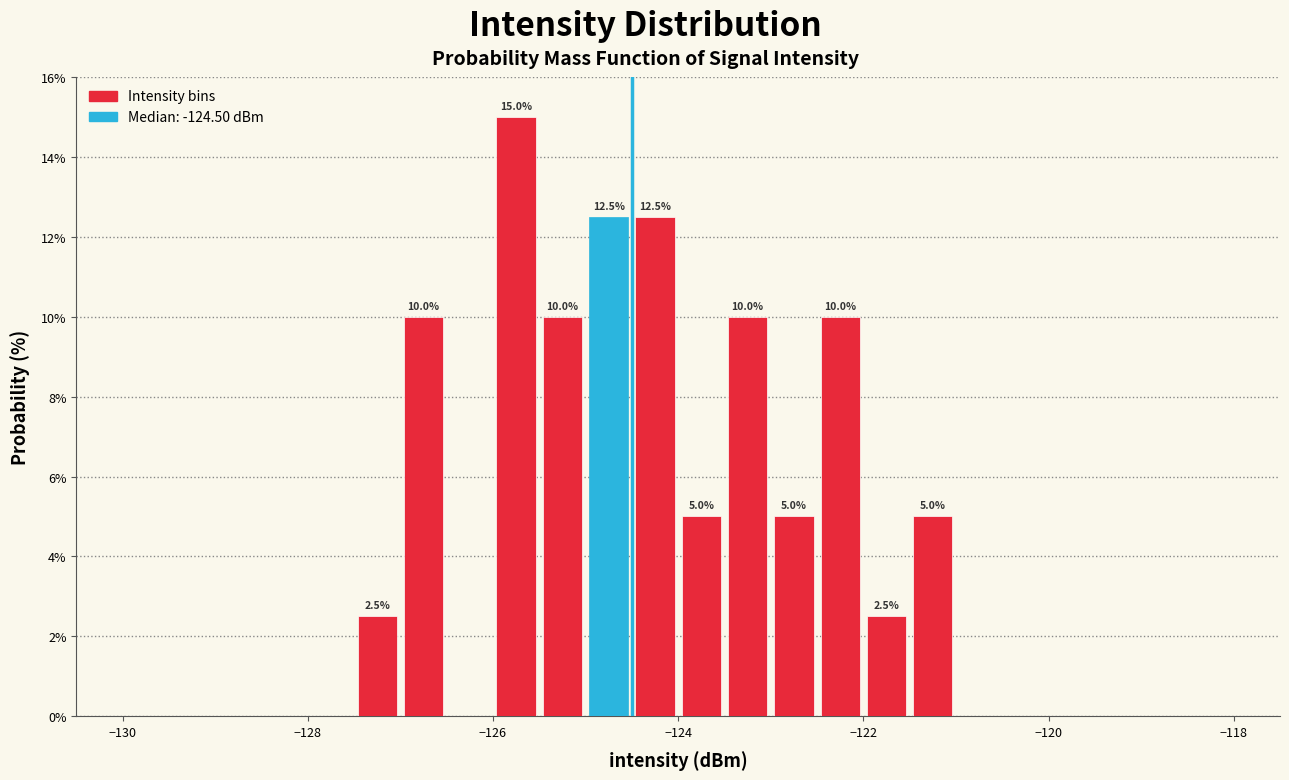

Read against the x-axis, roughly where is the centre of the tallest bar?

-125.8